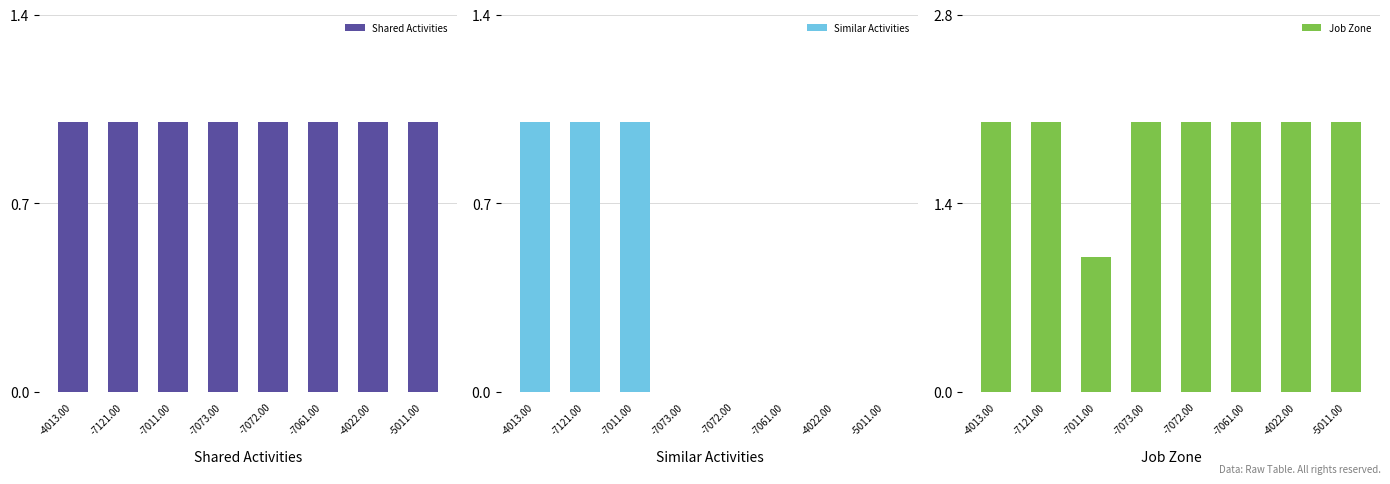

Which has a higher value, -7073.00 or -7011.00?

-7073.00